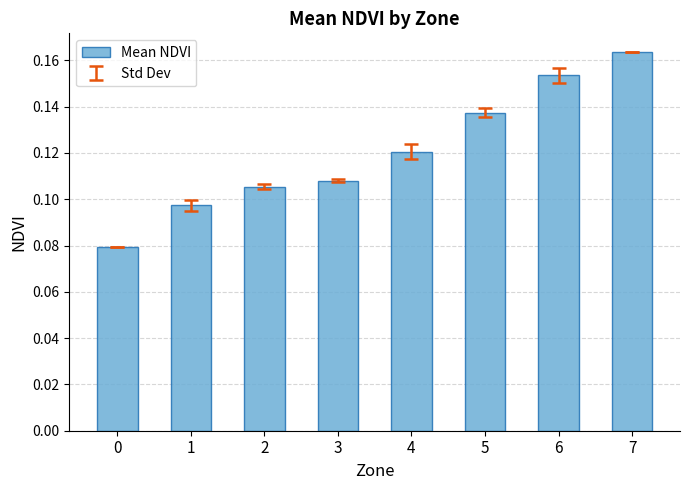

At which category does the chart reach its peak across all series?

7